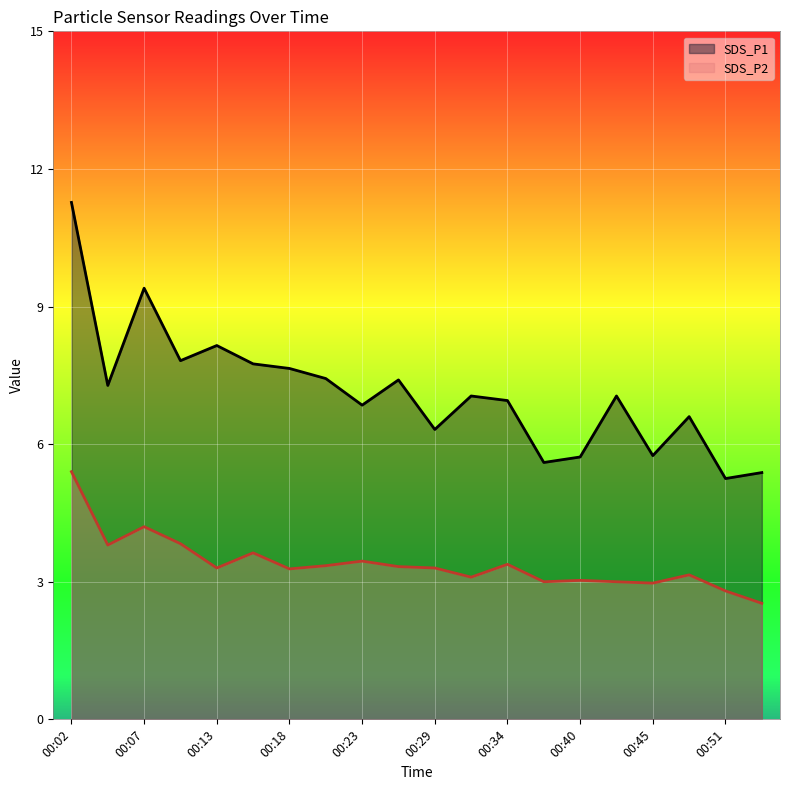

What is the total value across all series at 00:32?

10.2